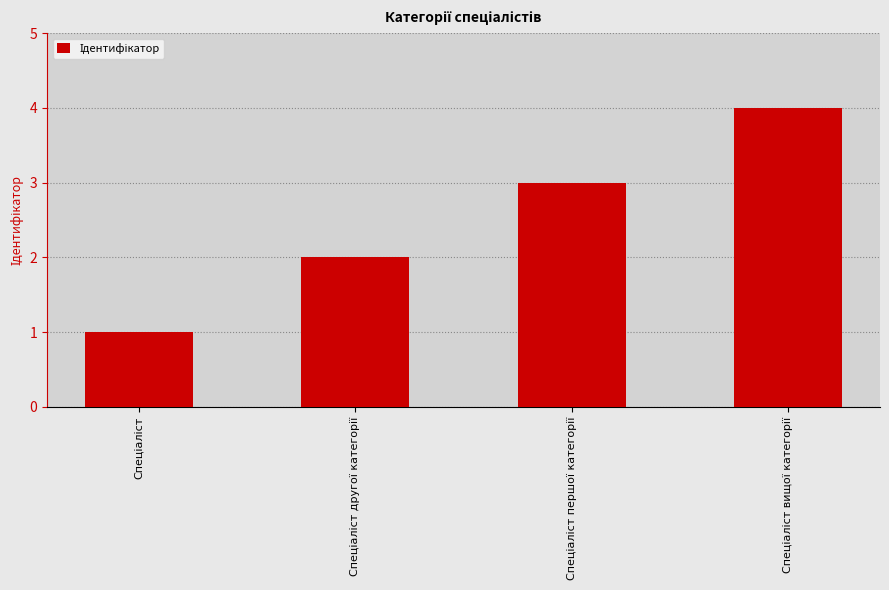

Reading left to right, what are all the values shown in this chart?

1	2	3	4